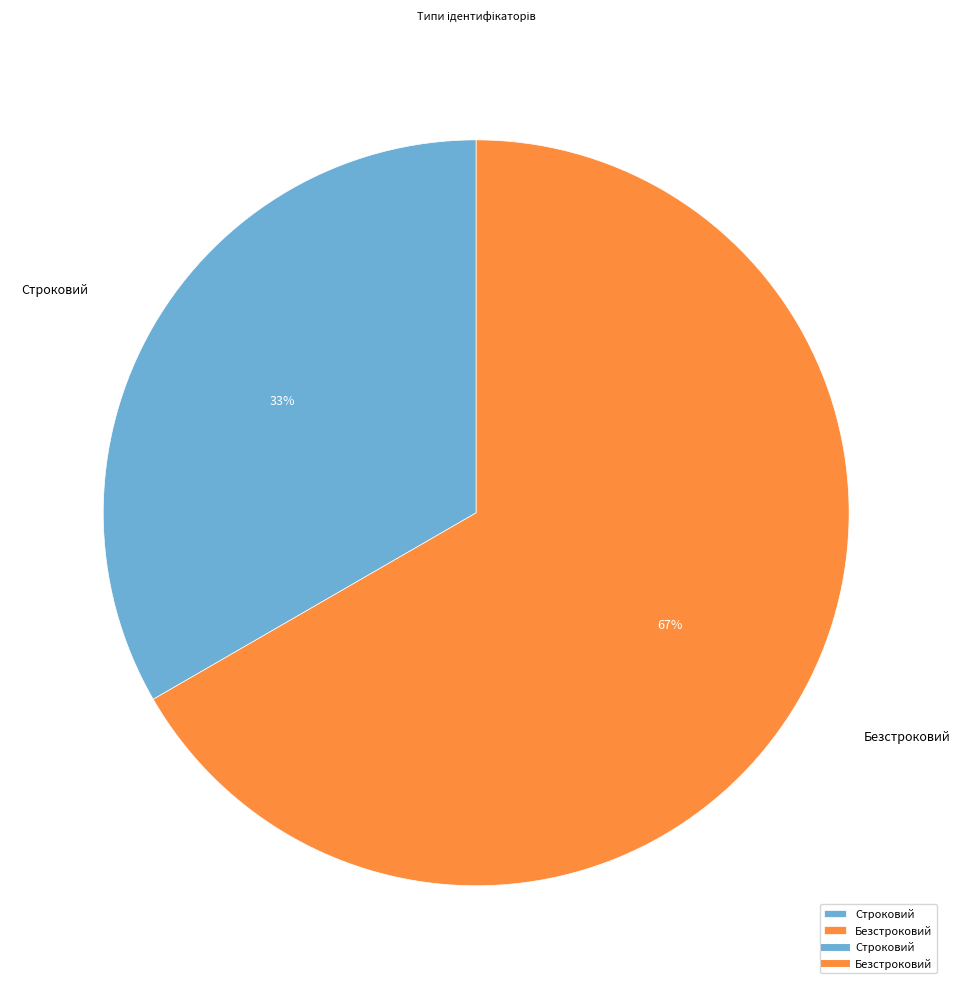

Is the sum of Безстроковий and Строковий greater than half?

Yes